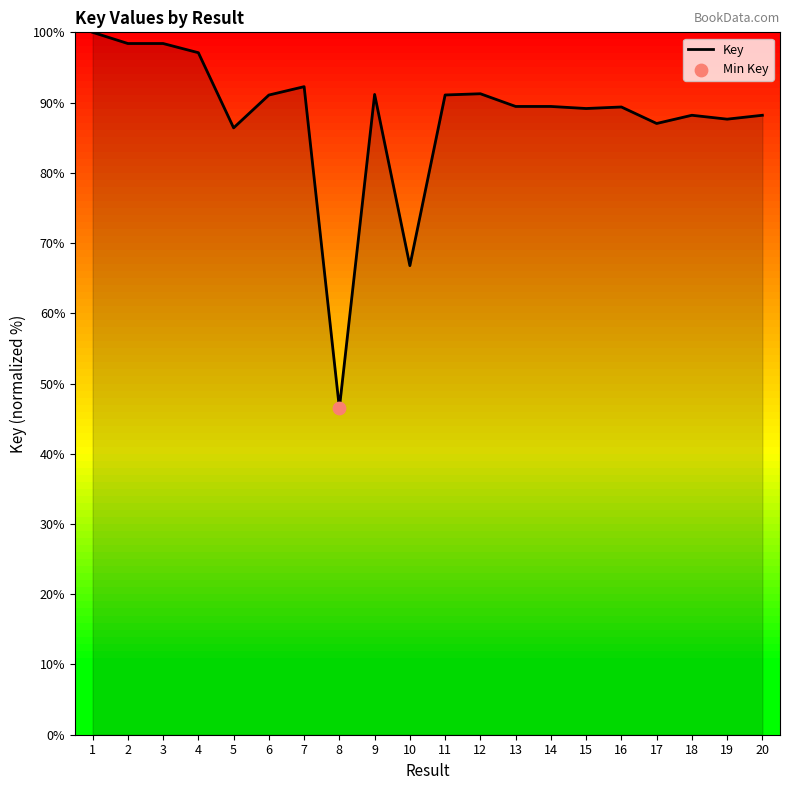

Between 3 and 19, which is larger?

3